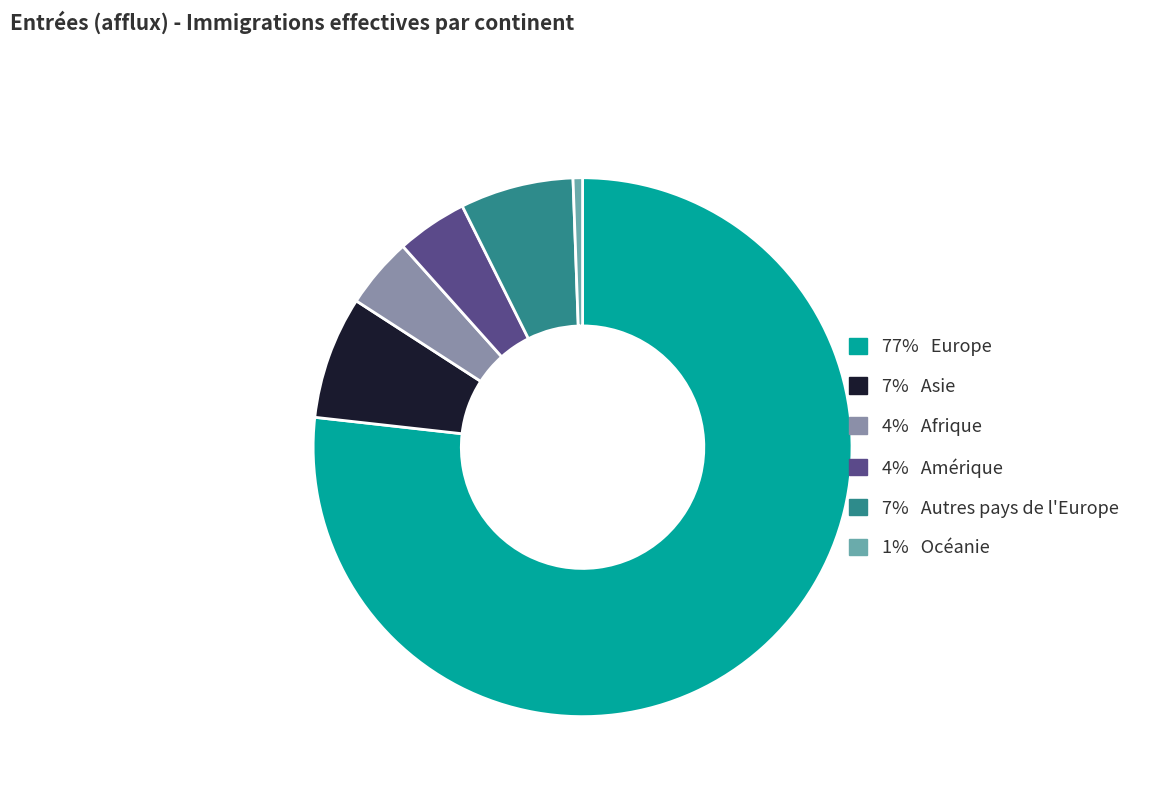

Is there a majority slice in this chart?

Yes